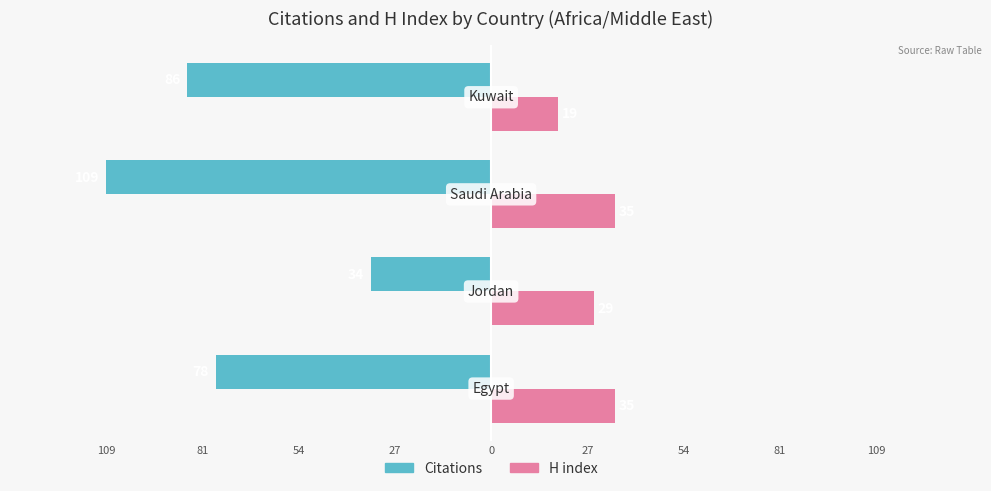

What is the average value of the Citations series?

-77